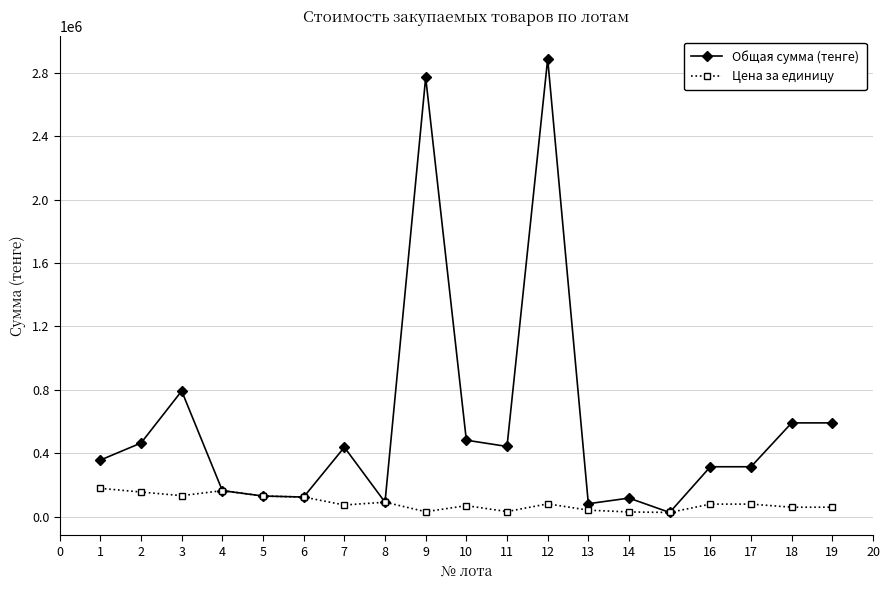

Is this an area chart (filled region under the line)?

No